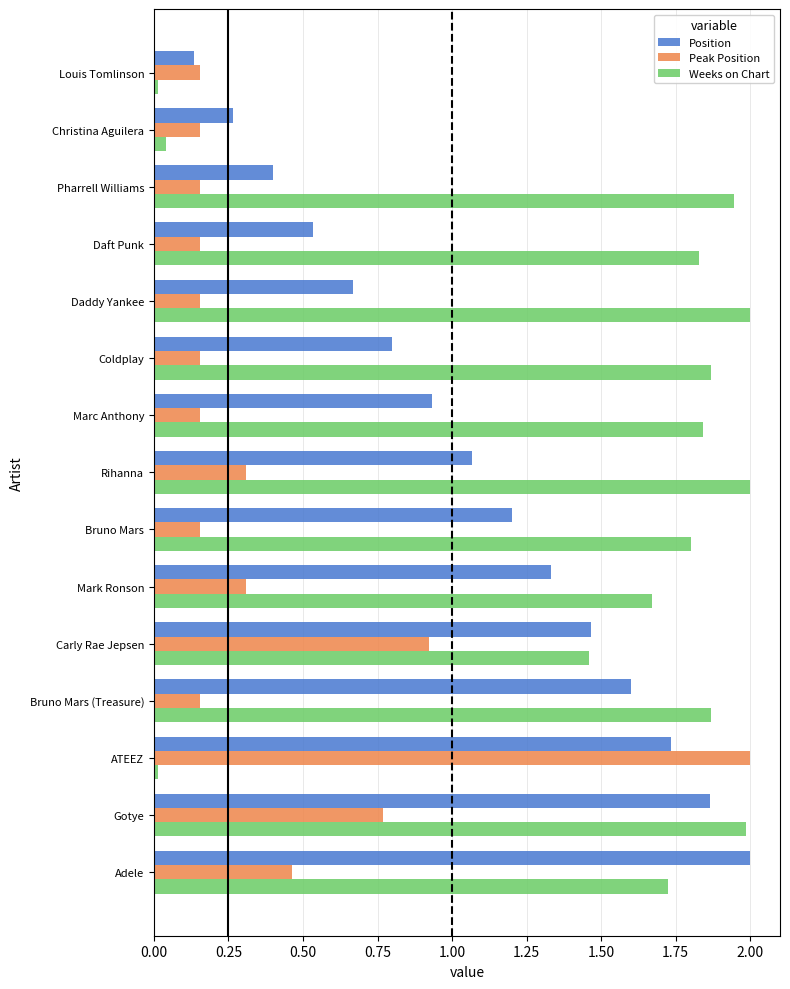

What is the difference between the second highest and second lowest values in the Position series?

1.6